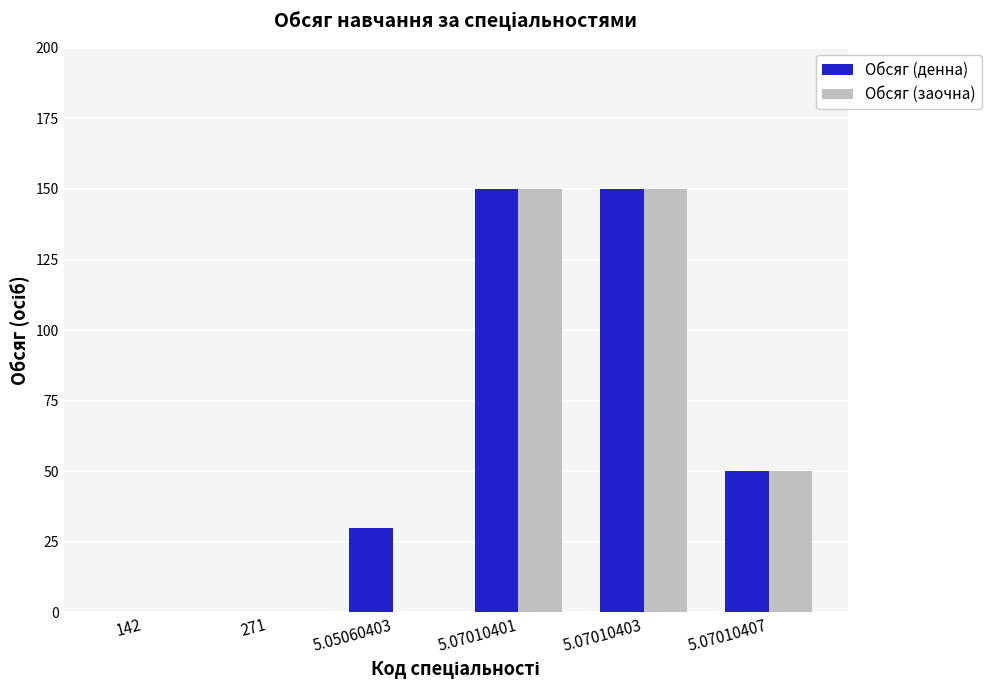

Are the bars grouped side by side (vs. stacked)?

Yes